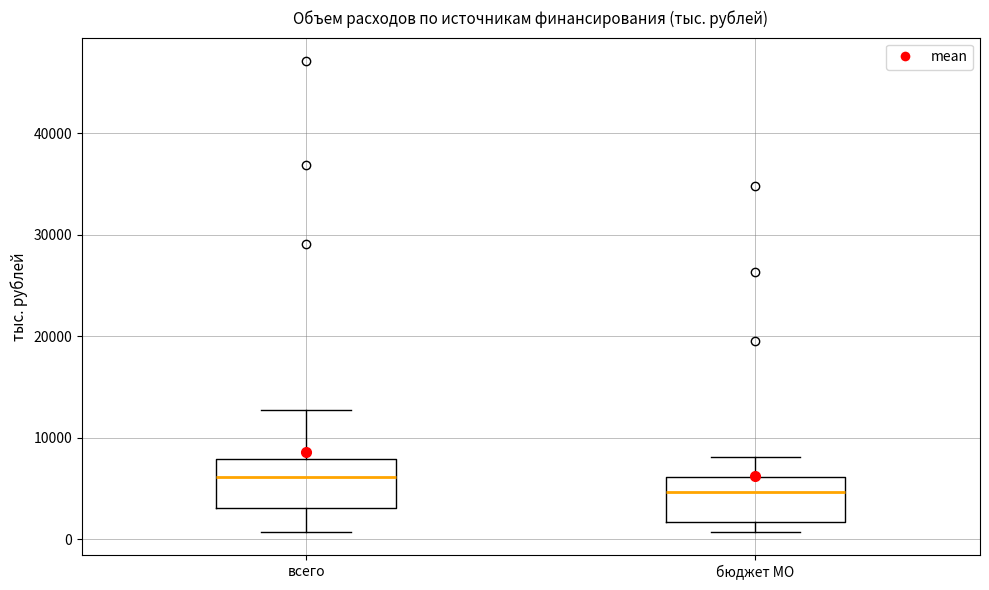

Which box has the highest median line?

всего